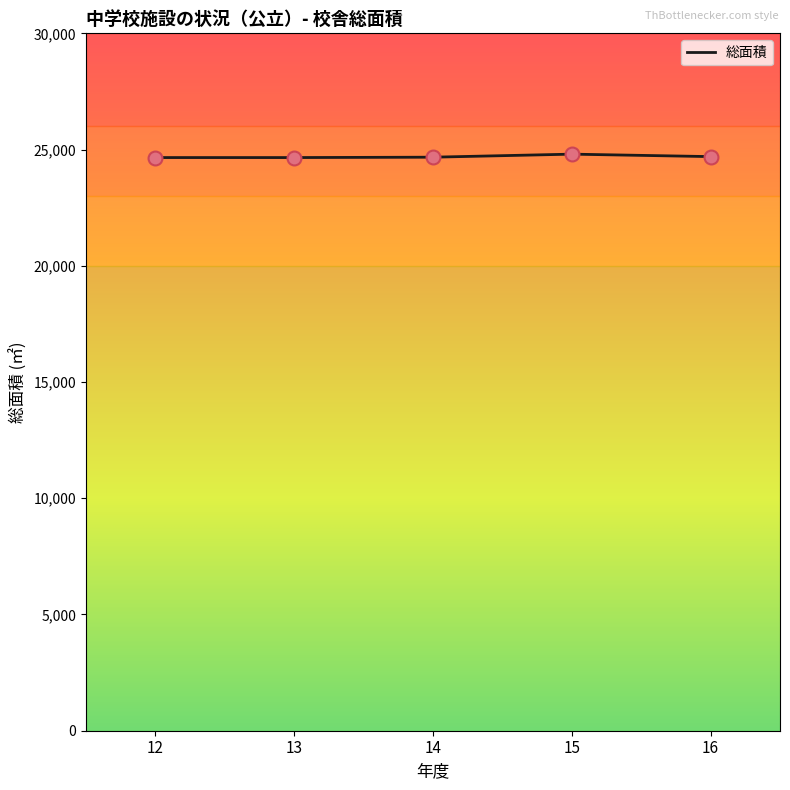

Approximately how many times larger is the value at 13 compared to 12?

1.0